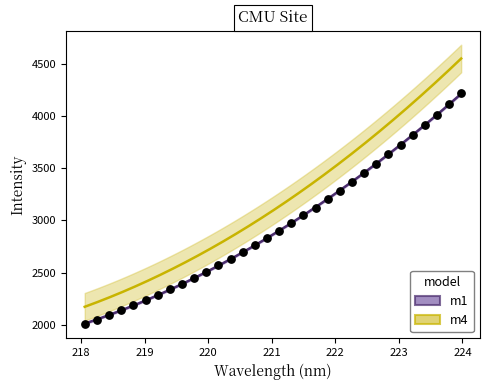

What is the range of X values (max minus min)?

5.9